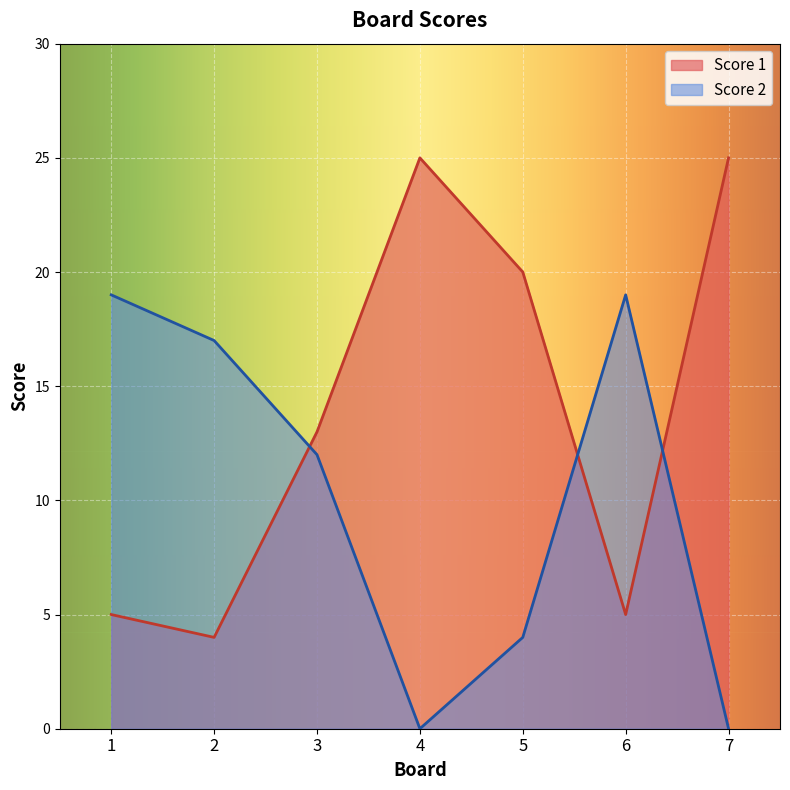

The Score 2 series shows 19 at 6. True or false?

True